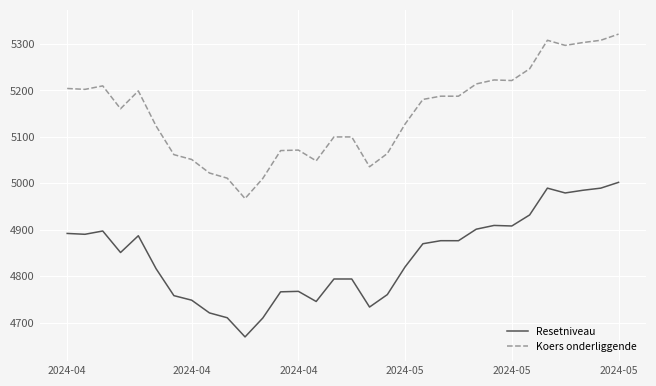

What is the smallest value displayed?

4669.2